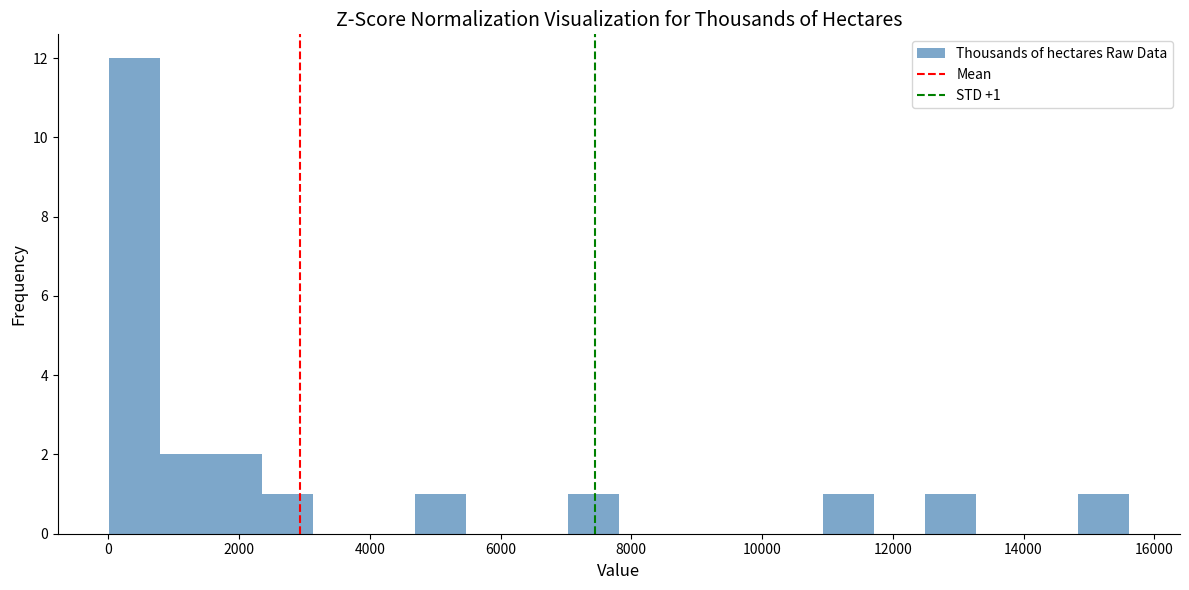

Read against the x-axis, roughly where is the centre of the tallest bar?

400